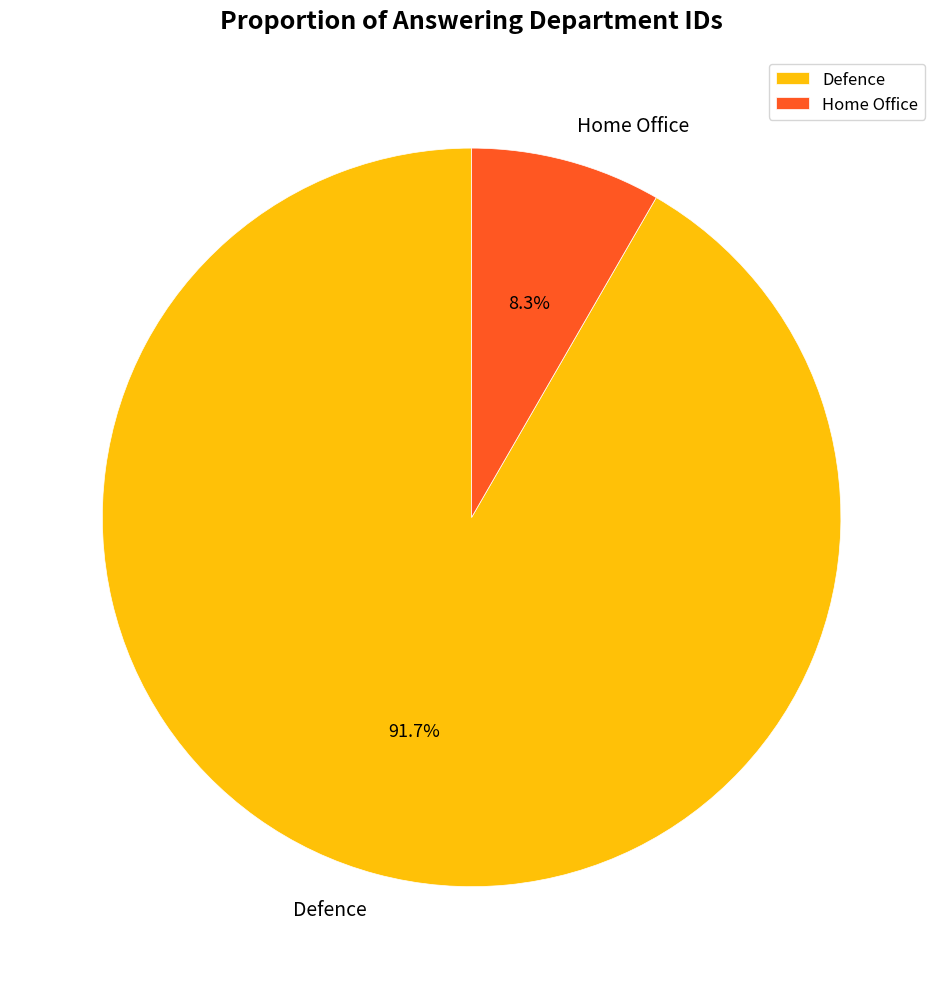

To the nearest percent, what is the difference between the largest and smallest slice percentages?

83%